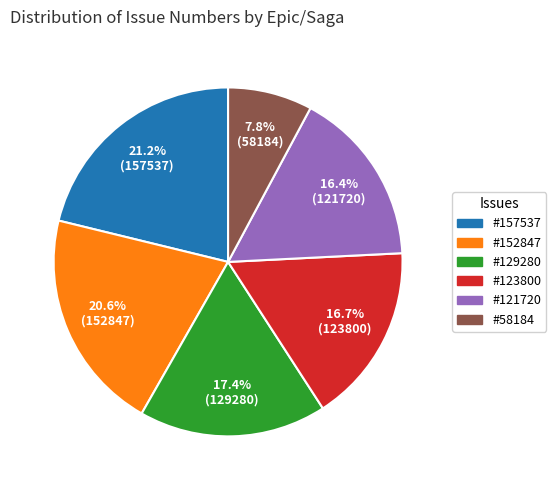

Is there a majority slice in this chart?

No